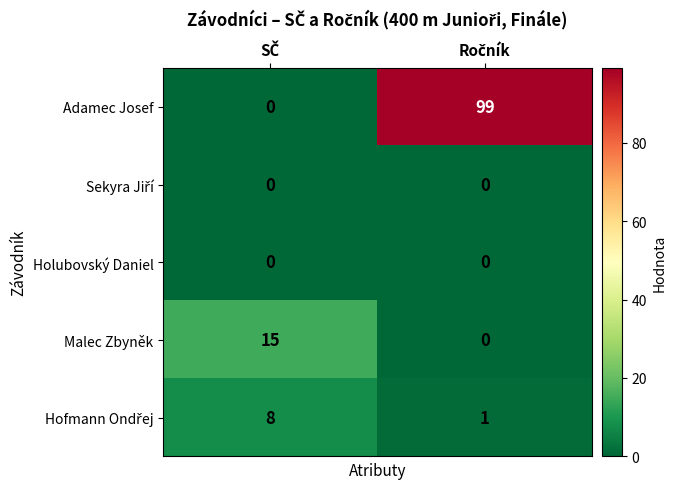

What is the difference between the maximum and minimum values in the Malec Zbyněk series?

15